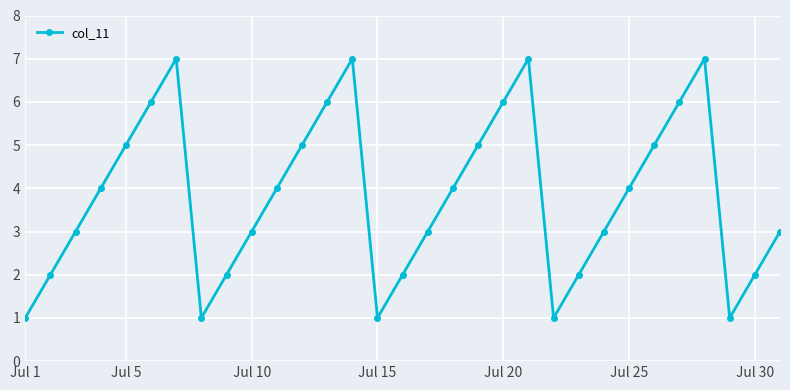

What is the difference between the second highest and second lowest values?

6